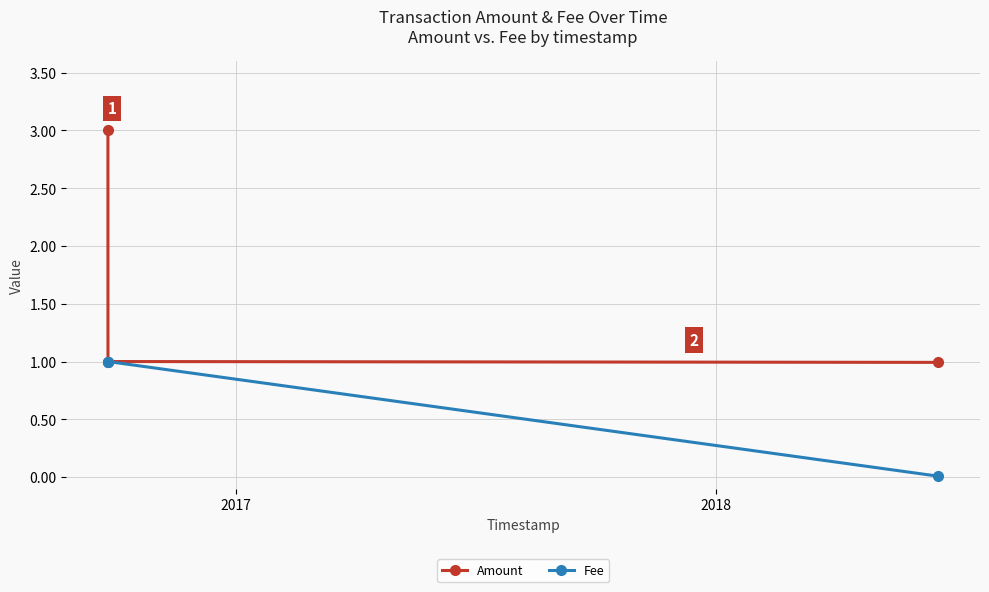

List the series in order of their peak value, lowest first.

Fee, Amount